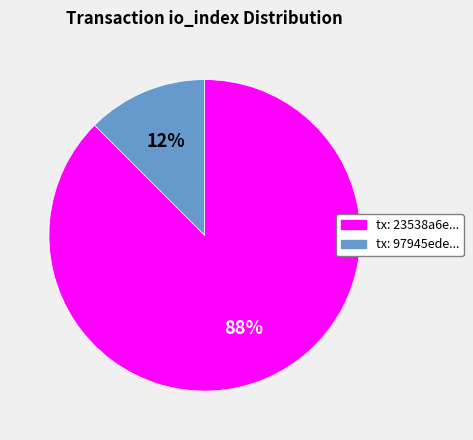

To the nearest percent, what is the average slice percentage?

50%